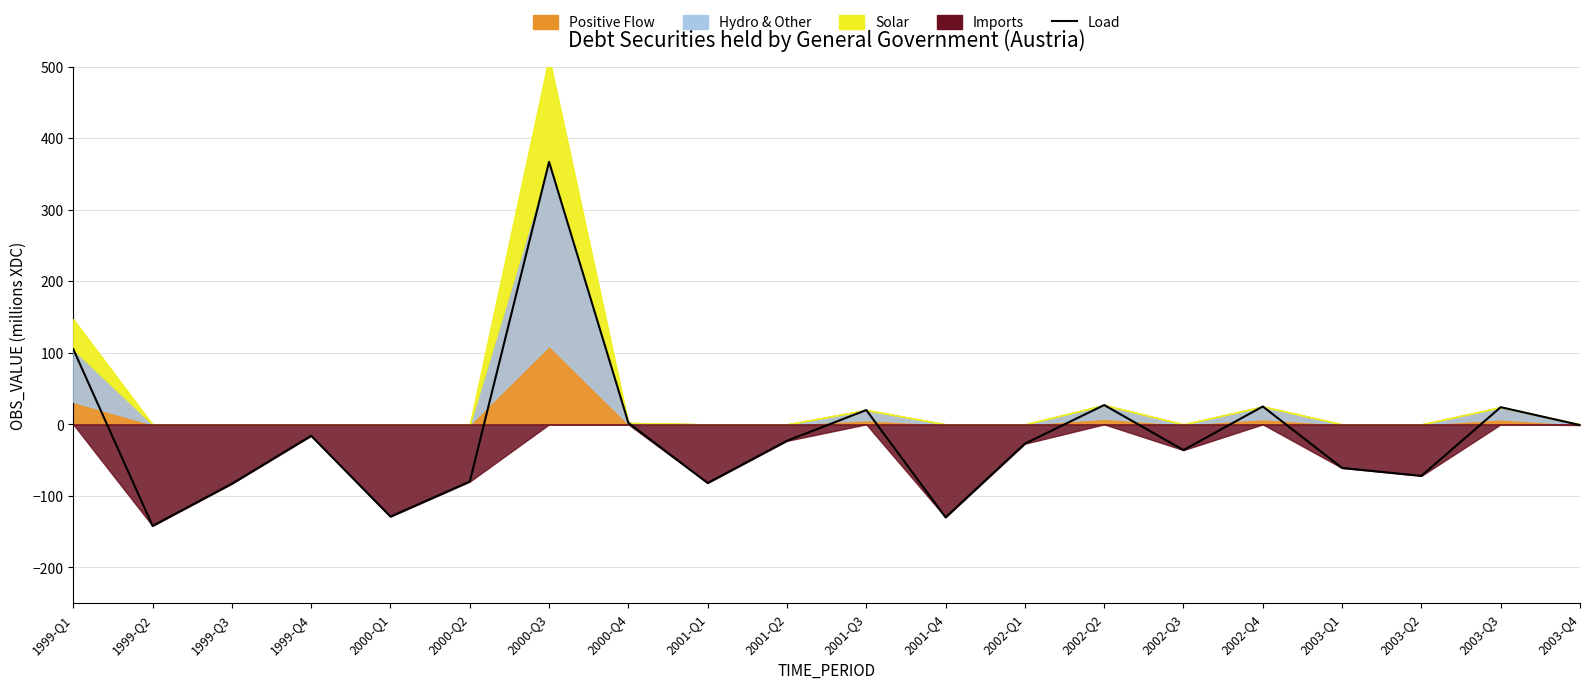

What is the difference between the second highest and second lowest values?

235